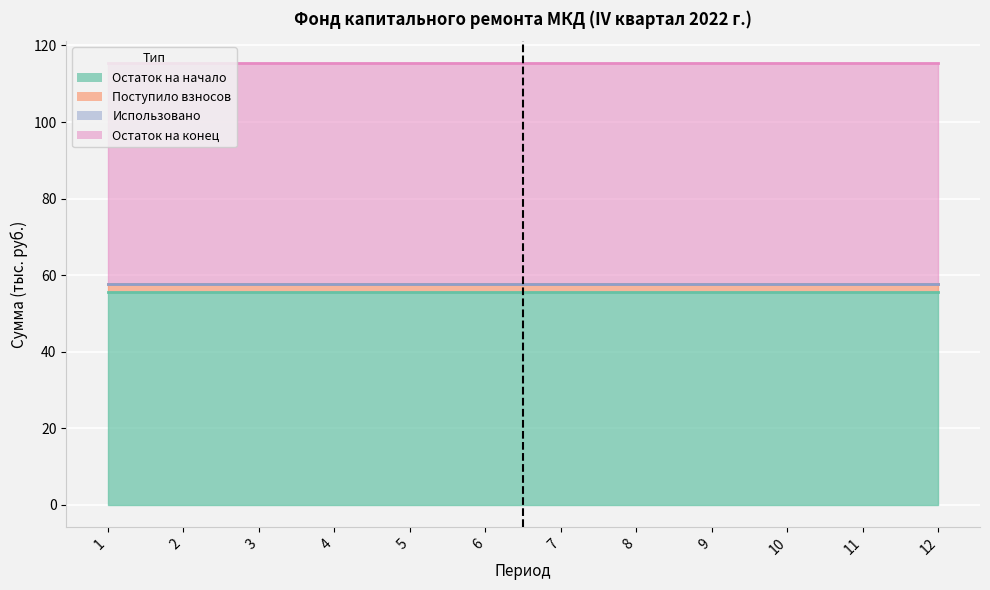

What is the value of the Поступило взносов point at the 2nd from the left?

2.0